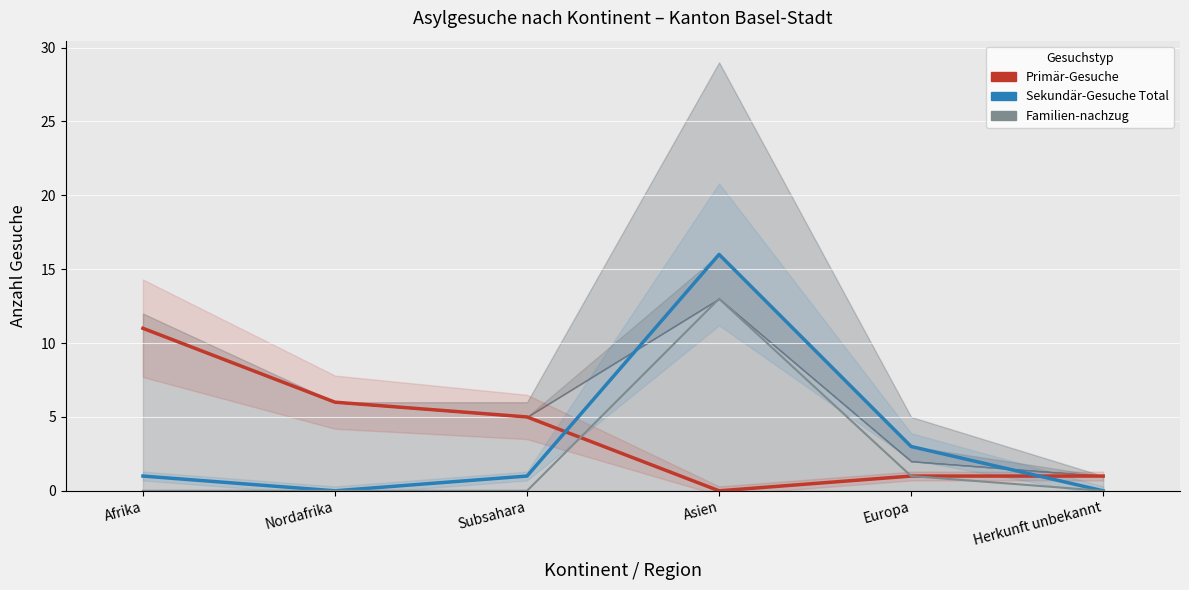

What is the value of the Sekundär-Gesuche Total point at the 5th from the left?

3